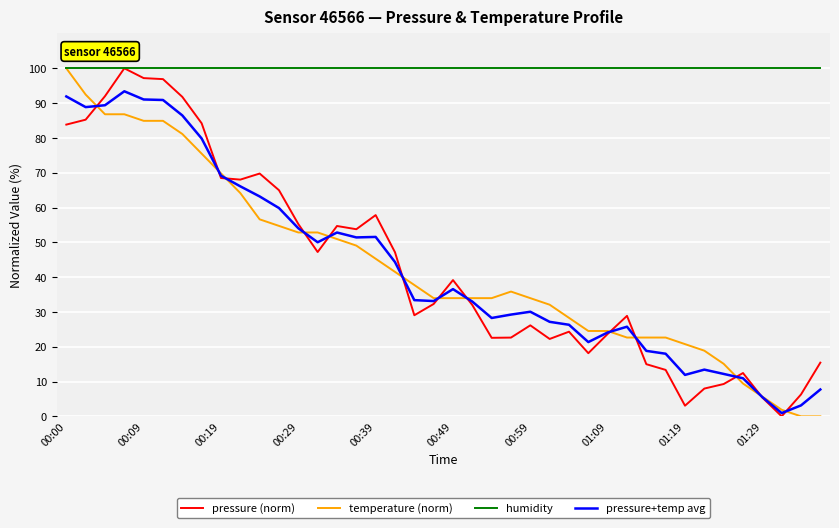

Which series has the largest total across all categories?

humidity